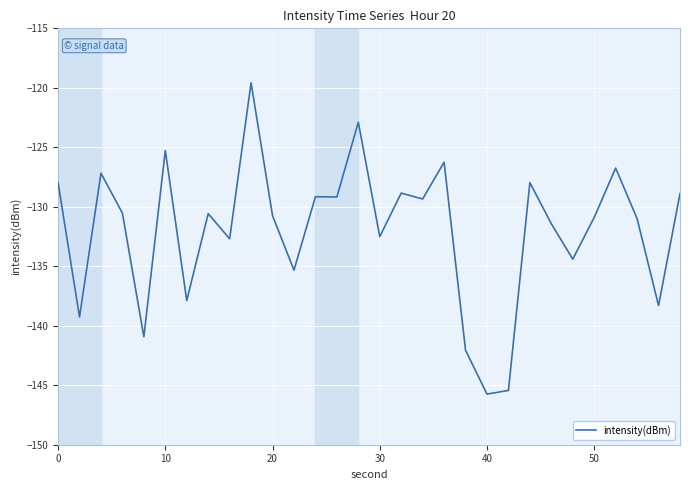

Does the chart display data point markers on the line(s)?

No